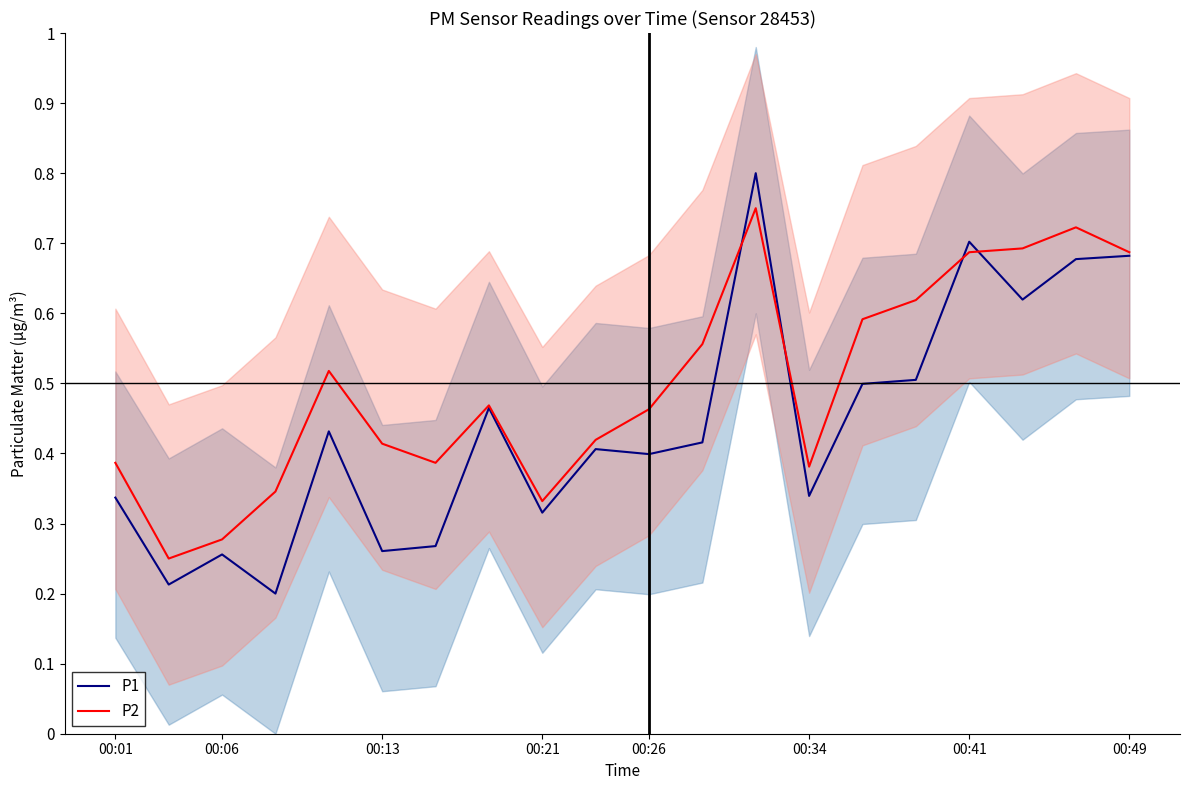

What value does the P2 series have at 17?

0.7